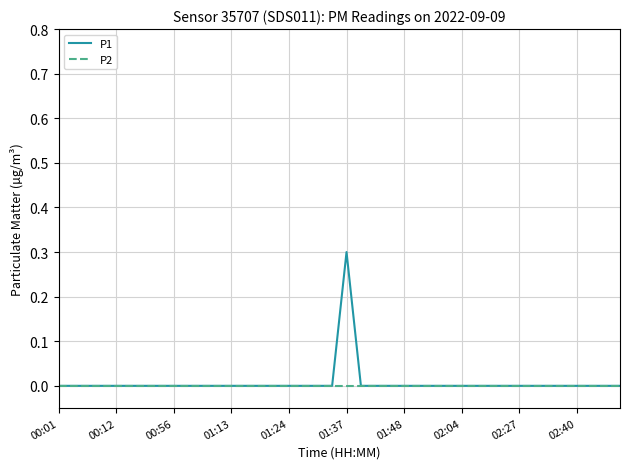

What is the highest value of the P1 series?

0.3